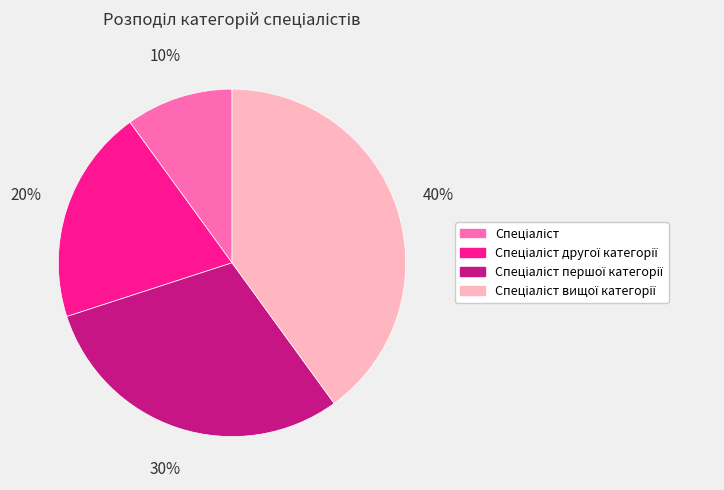

To the nearest percent, what is the difference between the largest and smallest slice percentages?

30%